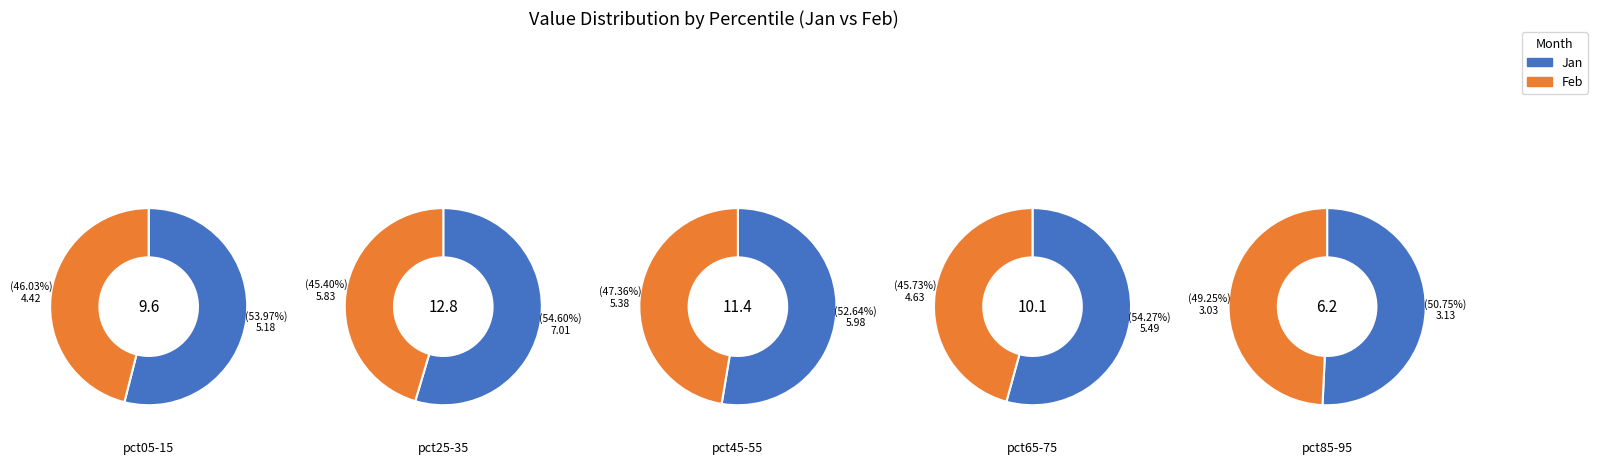

Does any single category account for the majority?

No